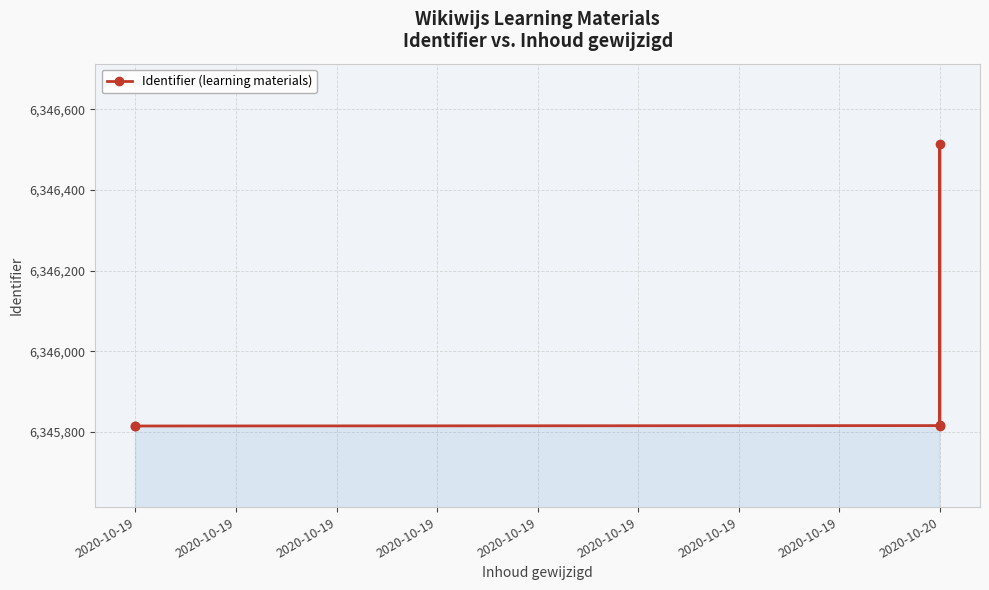

Read the value at 2020-10-19.

6345815